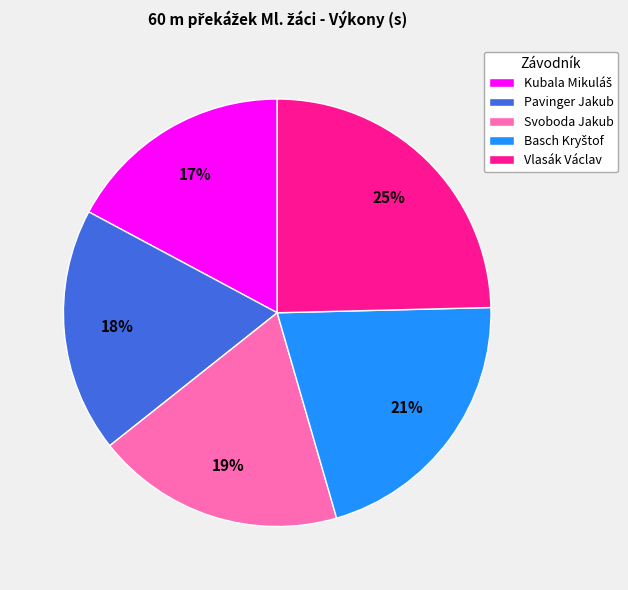

To the nearest percent, what percentage of the pie is Svoboda Jakub?

19%